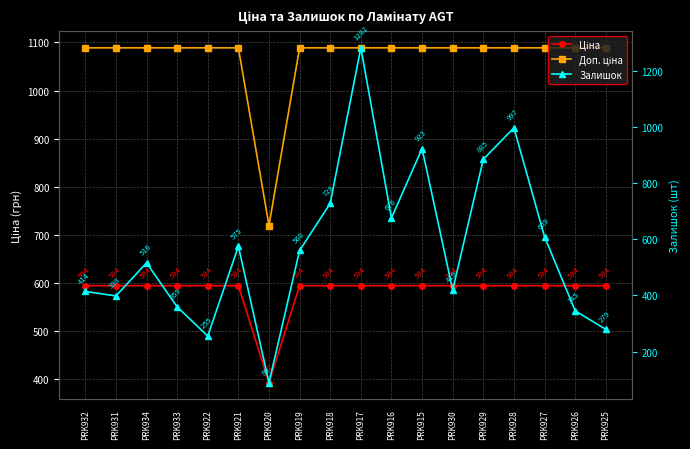

Which label corresponds to the largest value in the chart?

PRK917